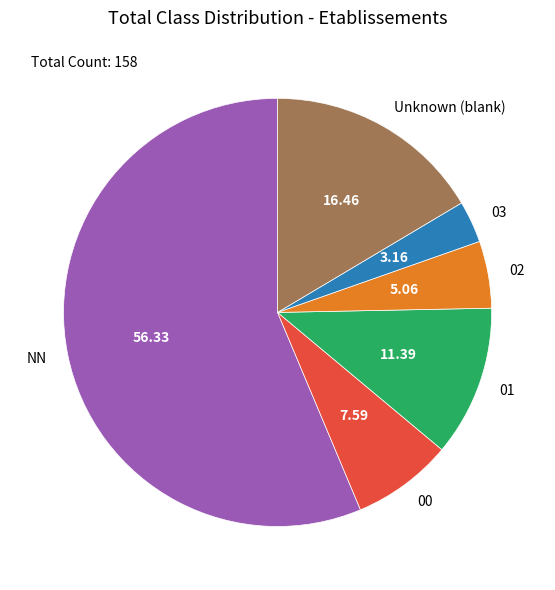

Between 02 and Unknown (blank), which is larger?

Unknown (blank)